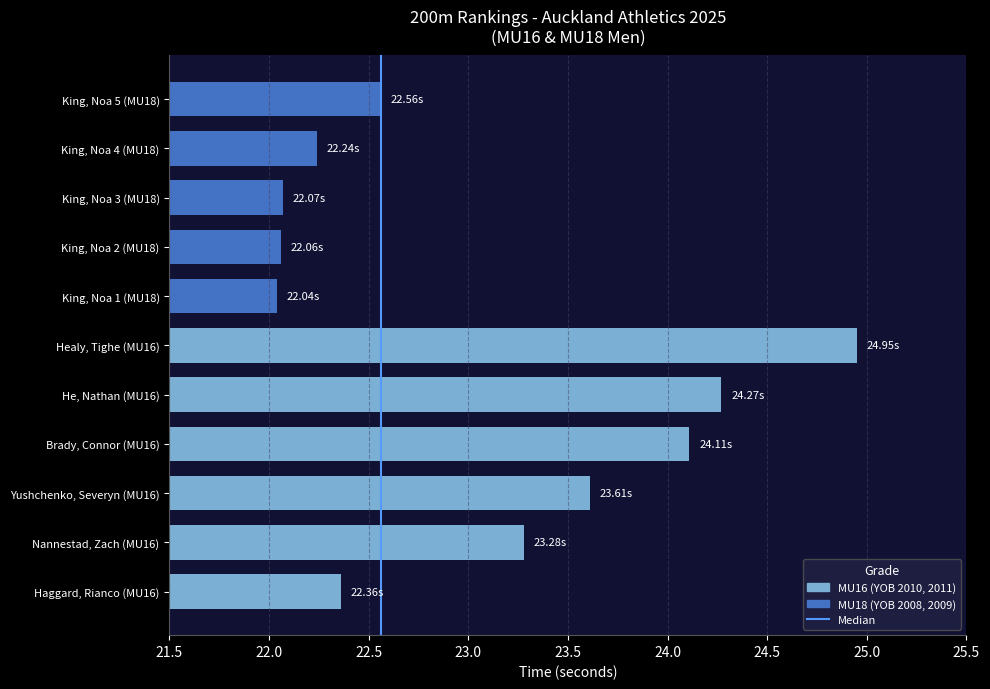

Count the number of data series in this chart.

1